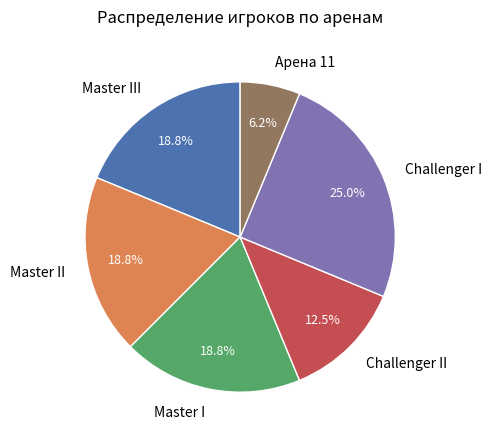

Is the sum of Master III and Master I greater than half?

No